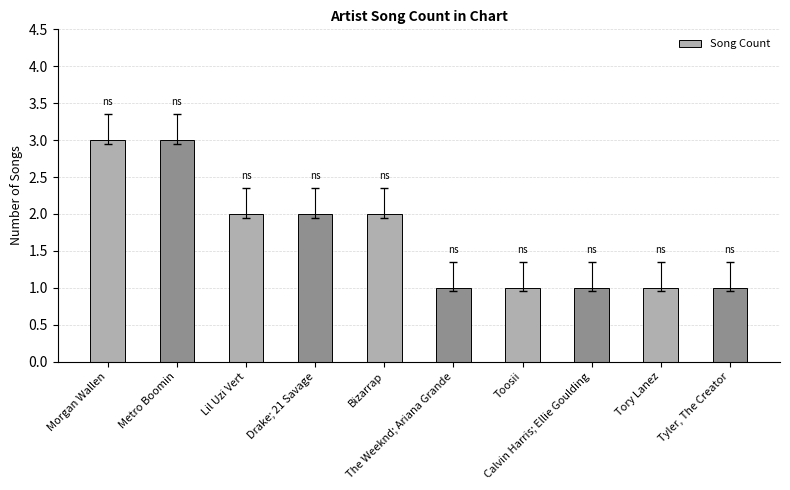

Count the values in the range 1 to 2.

8